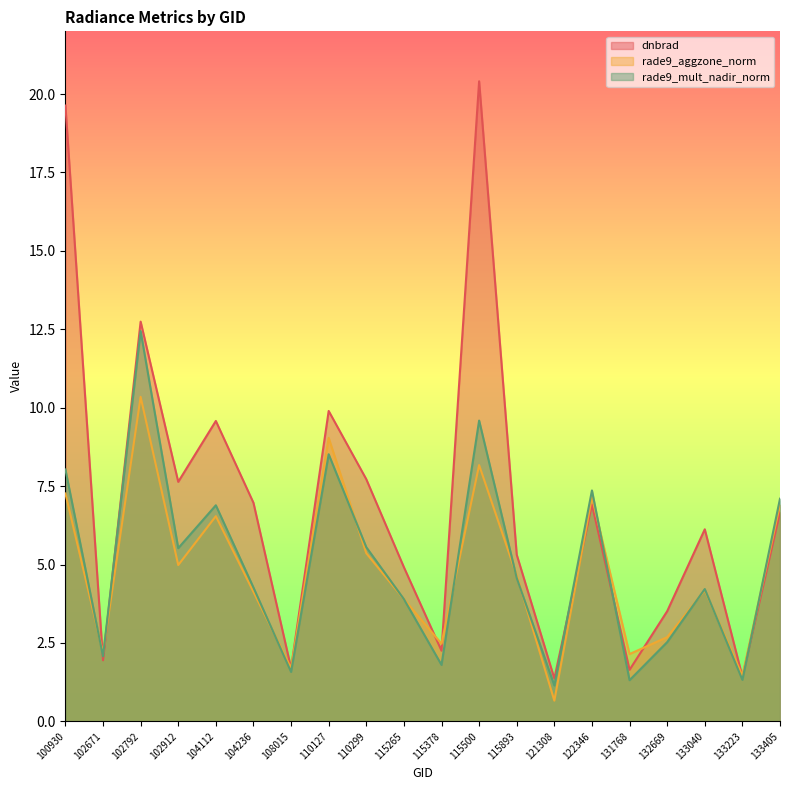

Which has a higher value, 110299 or 133040?

110299